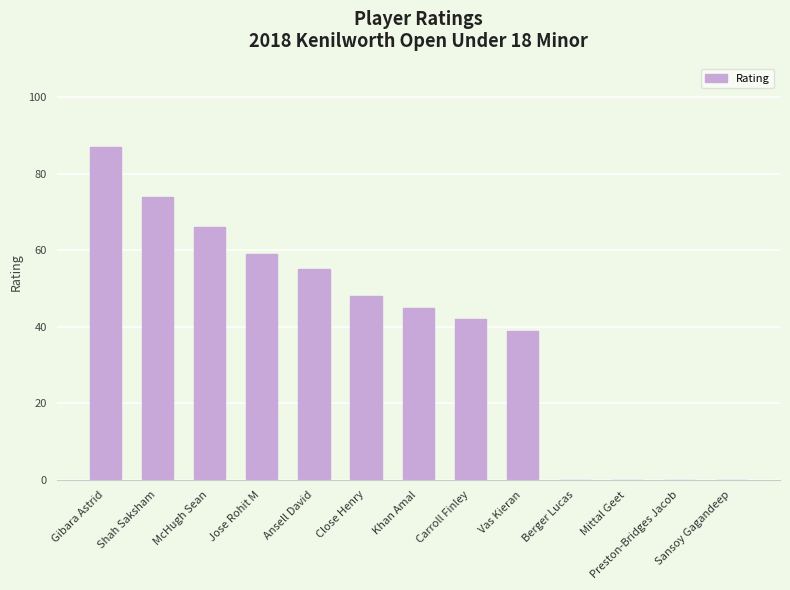

Reading right to left, what are all the values shown in this chart?

0	0	0	0	39	42	45	48	55	59	66	74	87